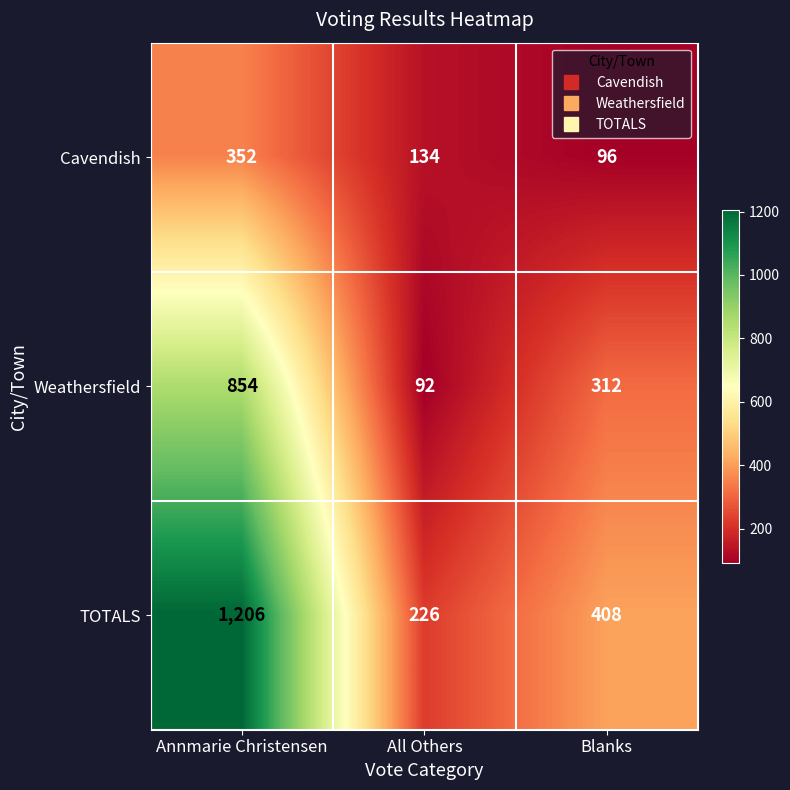

What is the sum of all Weathersfield values?

1258